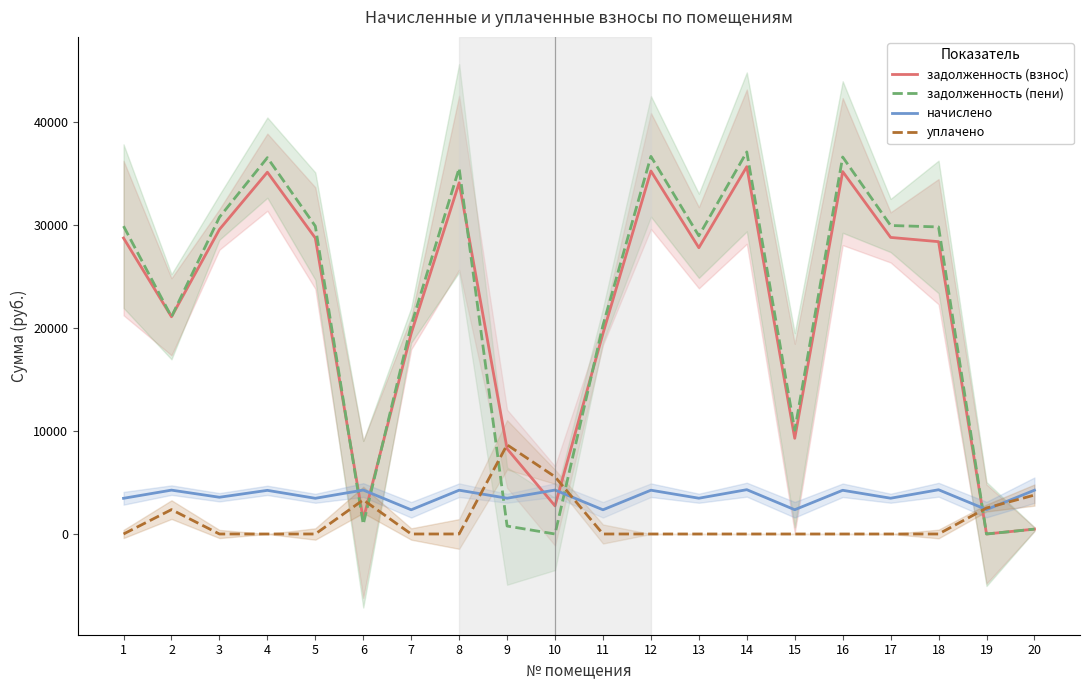

Which series has the largest total across all categories?

задолженность (пени)